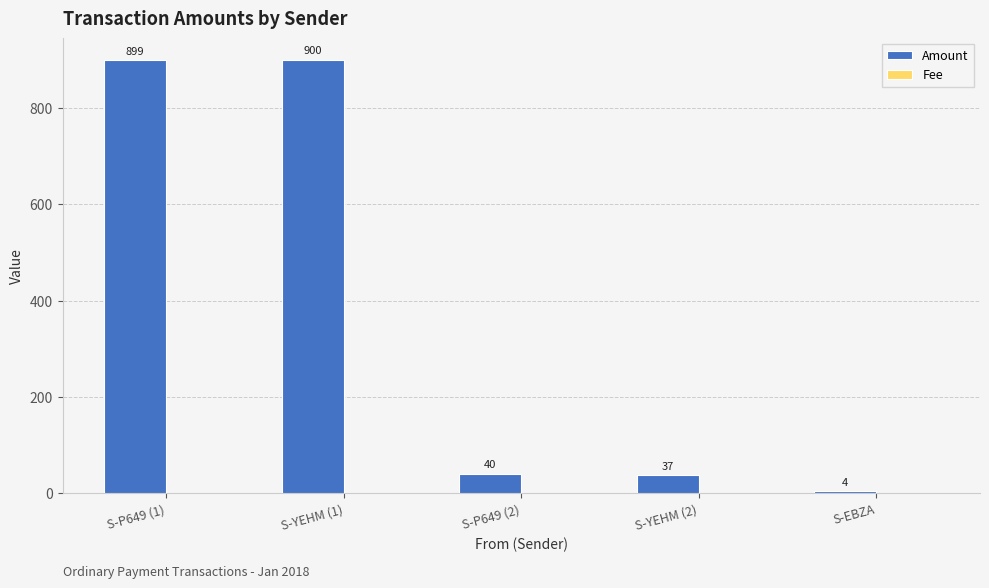

Which series has the largest total across all categories?

Amount